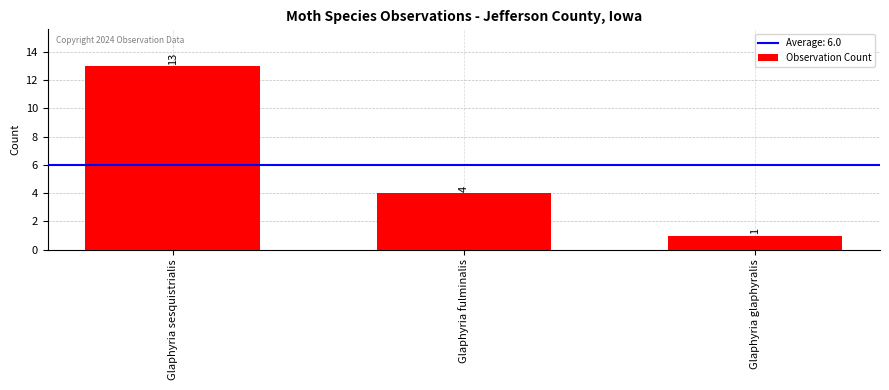

What is the change in value from Glaphyria sesquistrialis to Glaphyria glaphyralis?

-12